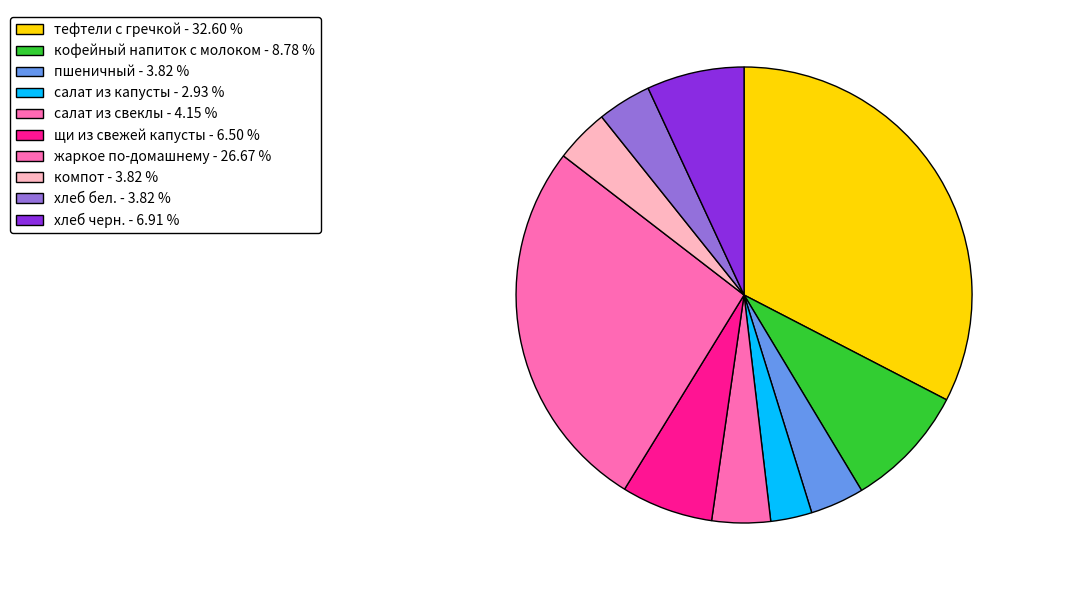

To the nearest percent, what is the difference between the largest and smallest slice percentages?

30%